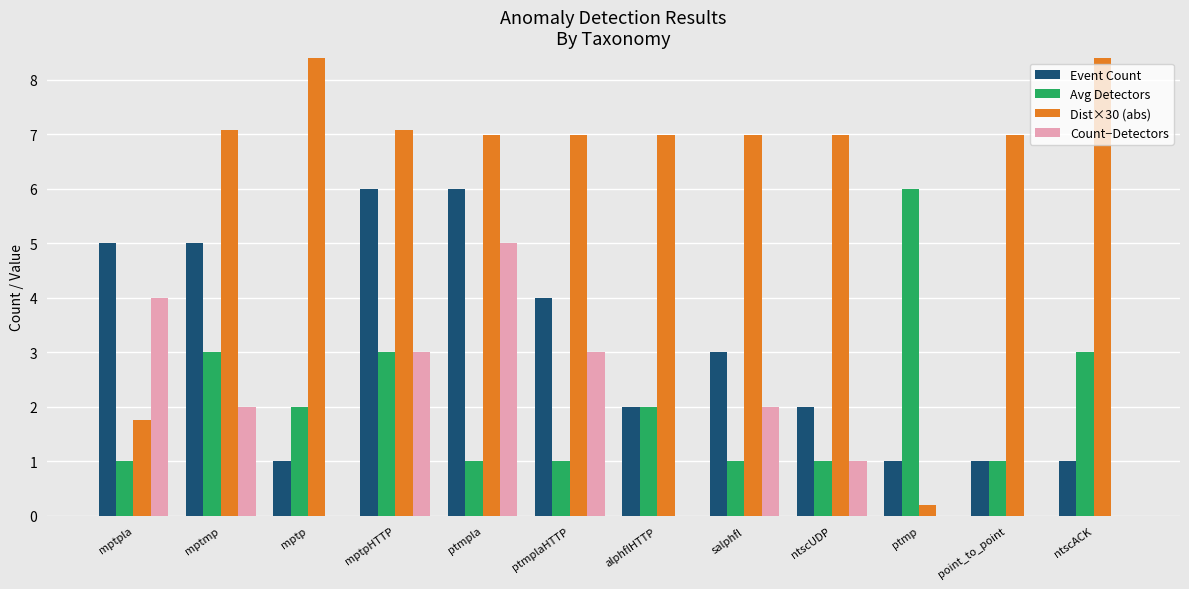

Reading left to right, transcribe all the data shown in this chart.

Event Count: mptpla=5.0	mptmp=5.0	mptp=1.0	mptpHTTP=6.0	ptmpla=6.0	ptmplaHTTP=4.0	alphflHTTP=2.0	salphfl=3.0	ntscUDP=2.0	ptmp=1.0	point_to_point=1.0	ntscACK=1.0
Avg Detectors: mptpla=1.0	mptmp=3.0	mptp=2.0	mptpHTTP=3.0	ptmpla=1.0	ptmplaHTTP=1.0	alphflHTTP=2.0	salphfl=1.0	ntscUDP=1.0	ptmp=6.0	point_to_point=1.0	ntscACK=3.0
Dist×30 (abs): mptpla=1.8	mptmp=7.1	mptp=8.6	mptpHTTP=7.1	ptmpla=7.0	ptmplaHTTP=7.0	alphflHTTP=7.0	salphfl=7.0	ntscUDP=7.0	ptmp=0.2	point_to_point=7.0	ntscACK=10.2
Count−Detectors: mptpla=4.0	mptmp=2.0	mptp=0.0	mptpHTTP=3.0	ptmpla=5.0	ptmplaHTTP=3.0	alphflHTTP=0.0	salphfl=2.0	ntscUDP=1.0	ptmp=0.0	point_to_point=0.0	ntscACK=0.0